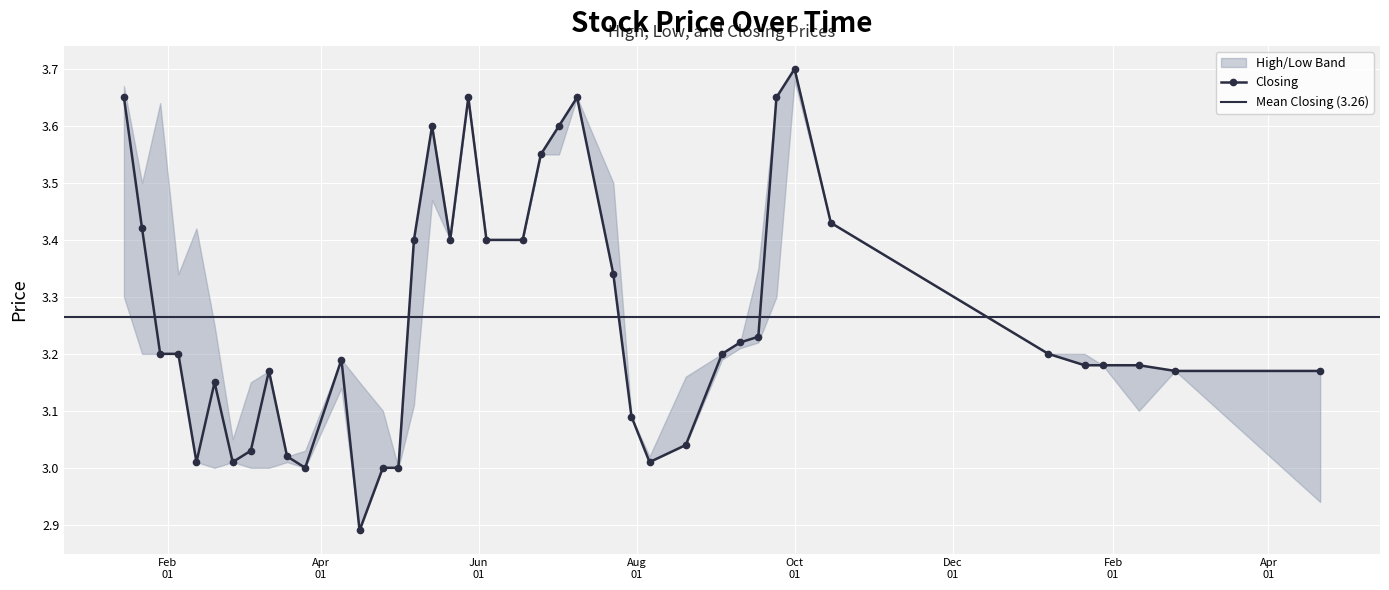

How many data points in Closing are less than 3?

1